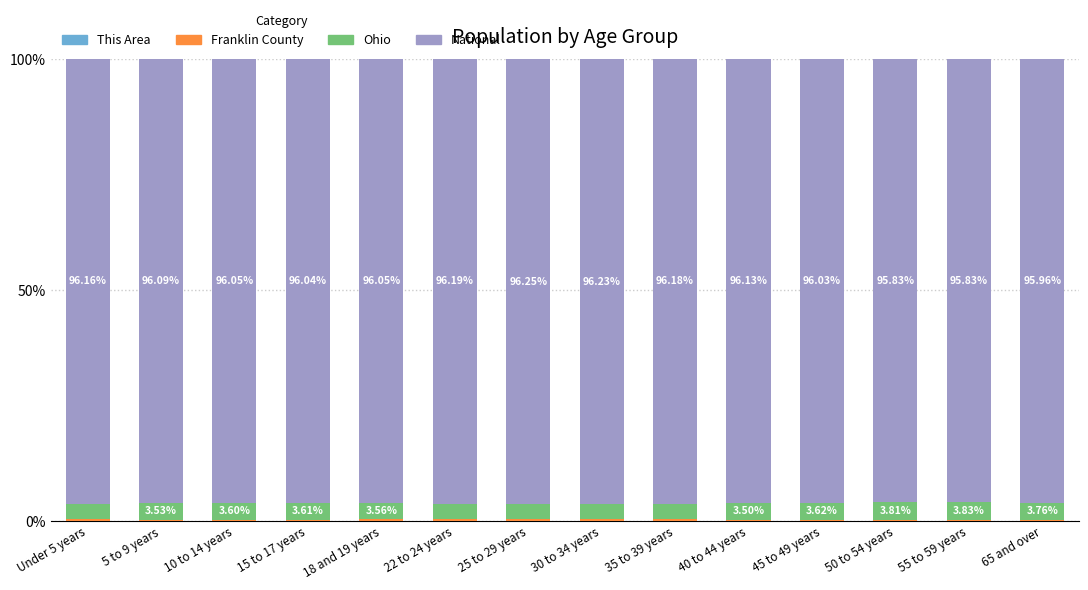

Count the number of categories in the chart.

14